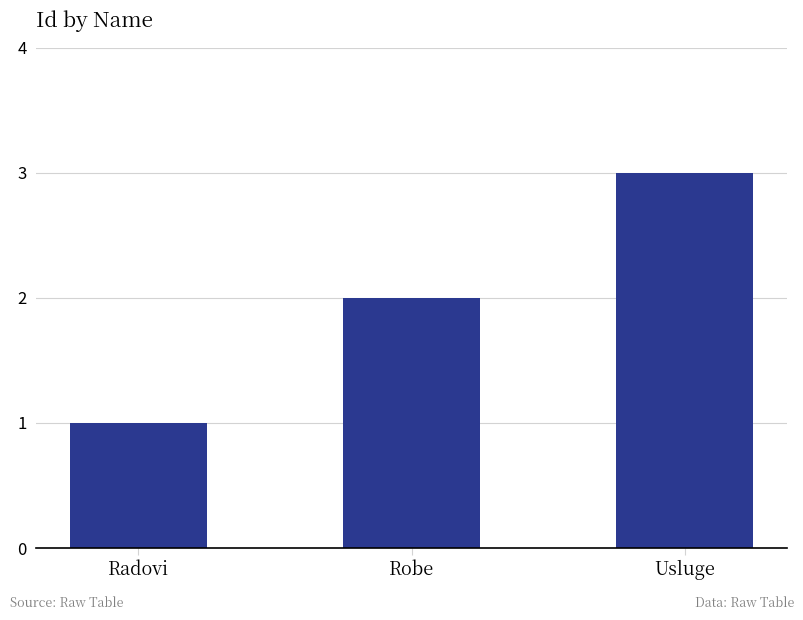

The chart shows a value of 3 at Usluge. True or false?

True